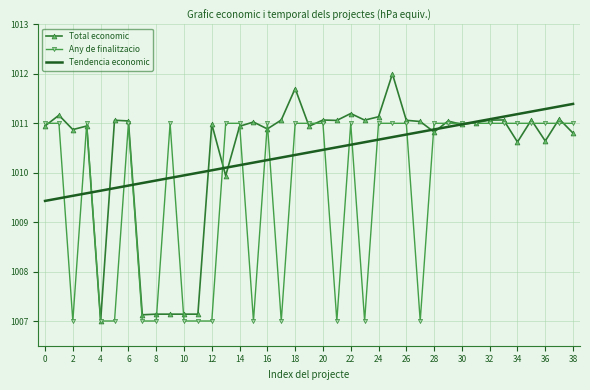

What are all the series names shown in the legend?

Total economic, Any de finalitzacio, Tendencia economic